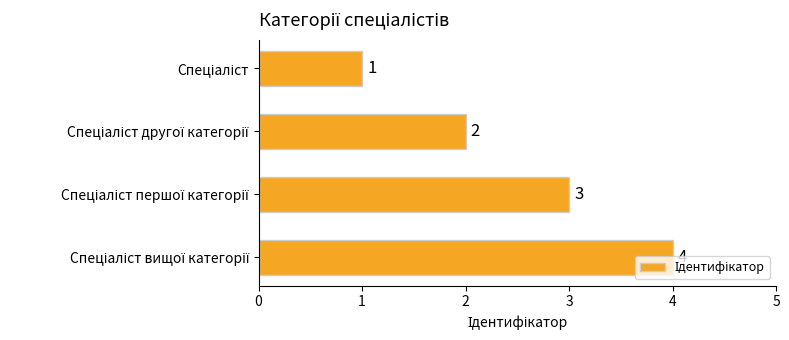

What is the minimum value shown in the chart?

1